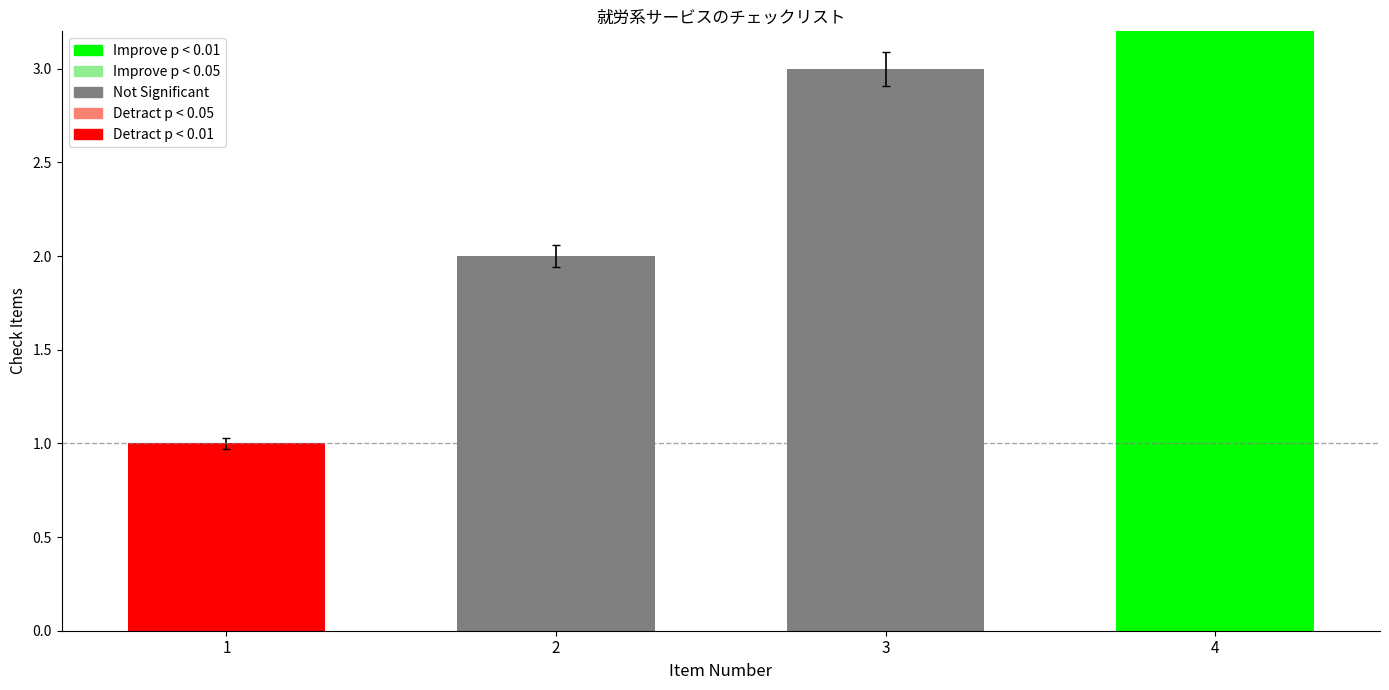

Reading right to left, what are all the values shown in this chart?

4	3	2	1